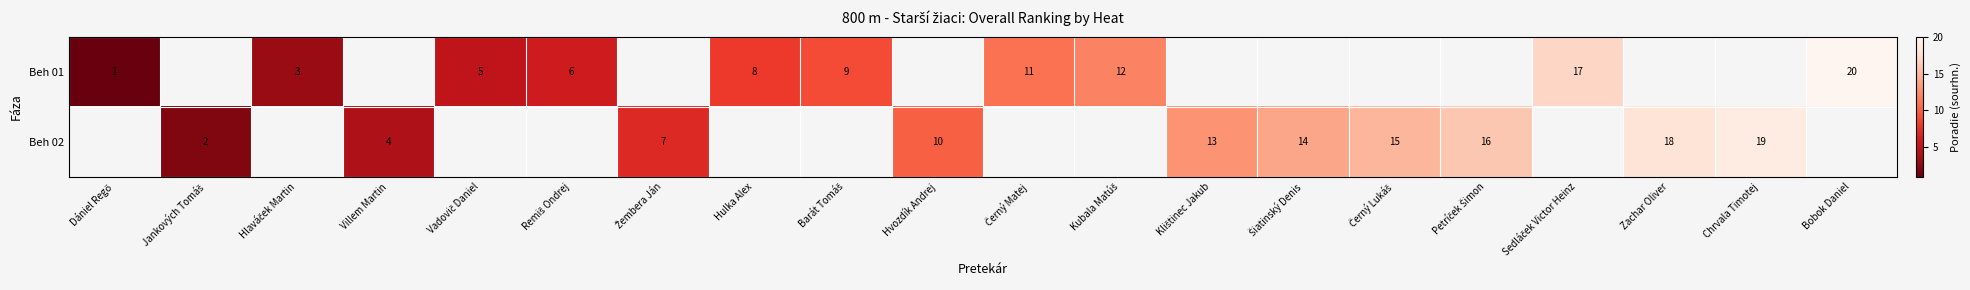

Read the Beh 02 value at Černý Lukáš.

15.0